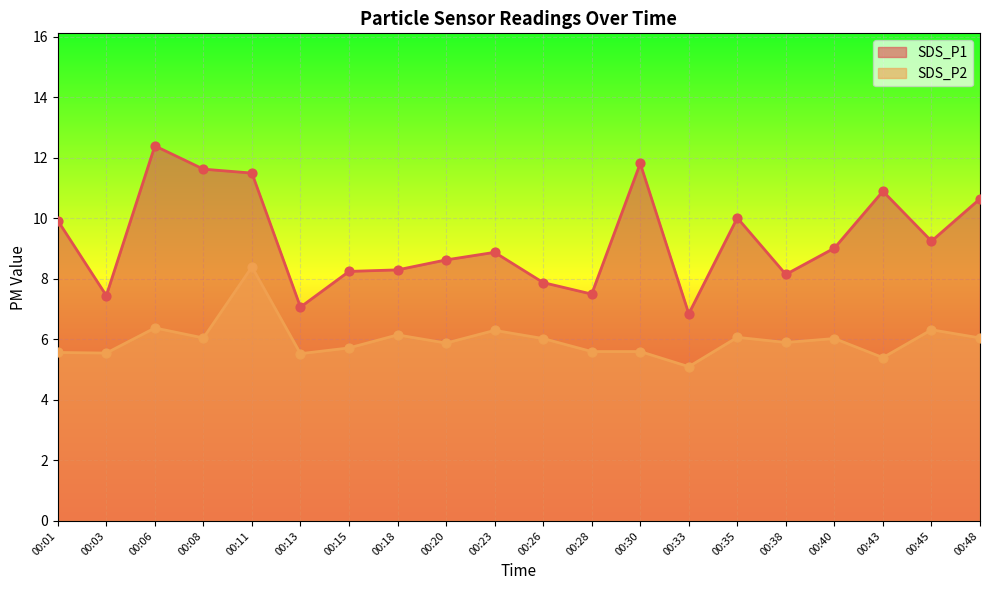

Is the value of SDS_P1 at 00:01 greater than the value of SDS_P2 at 00:11?

Yes